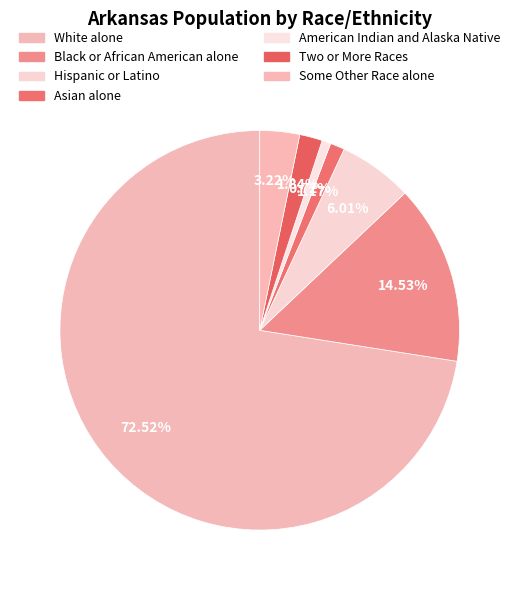

How many segments does this pie chart have?

7